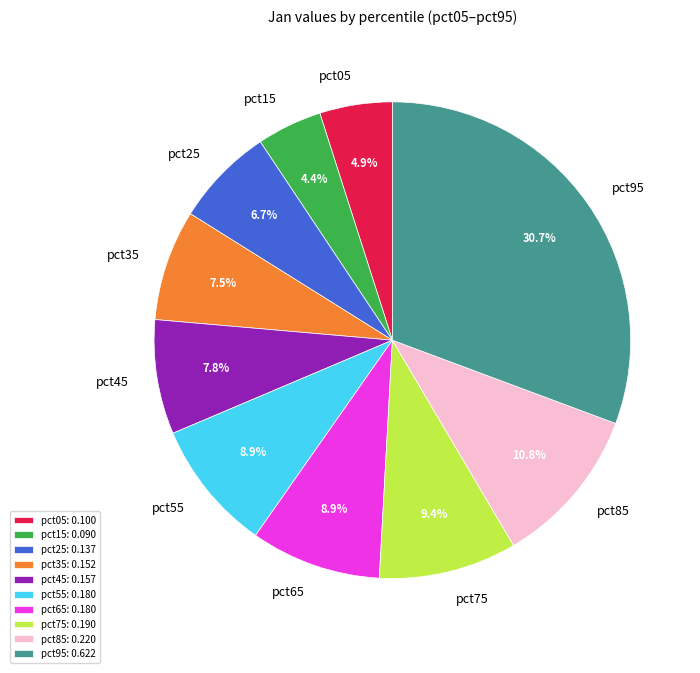

Is there any slice that represents more than half of the pie?

No